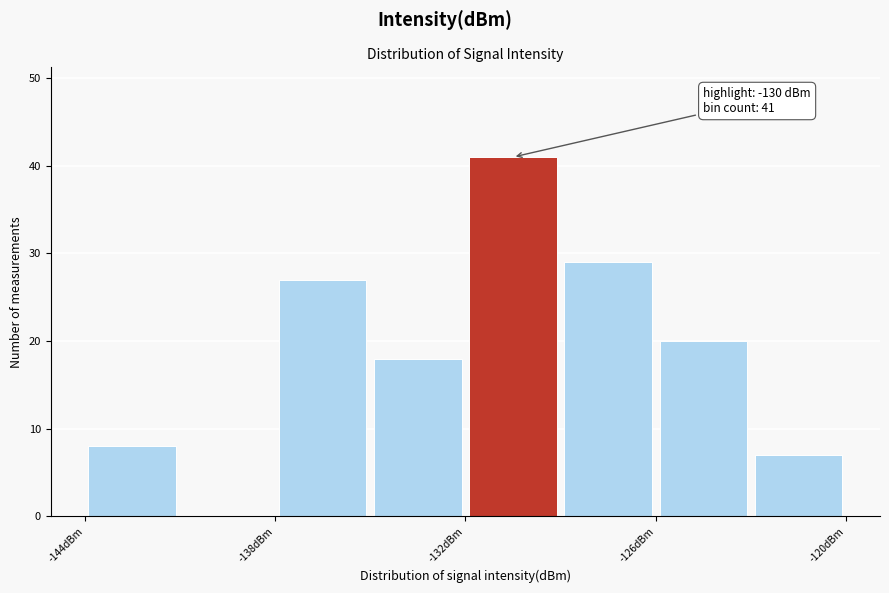

Around what value on the x-axis is the tallest bar? Give the approximate position of its centre, as read against the axis.

-130